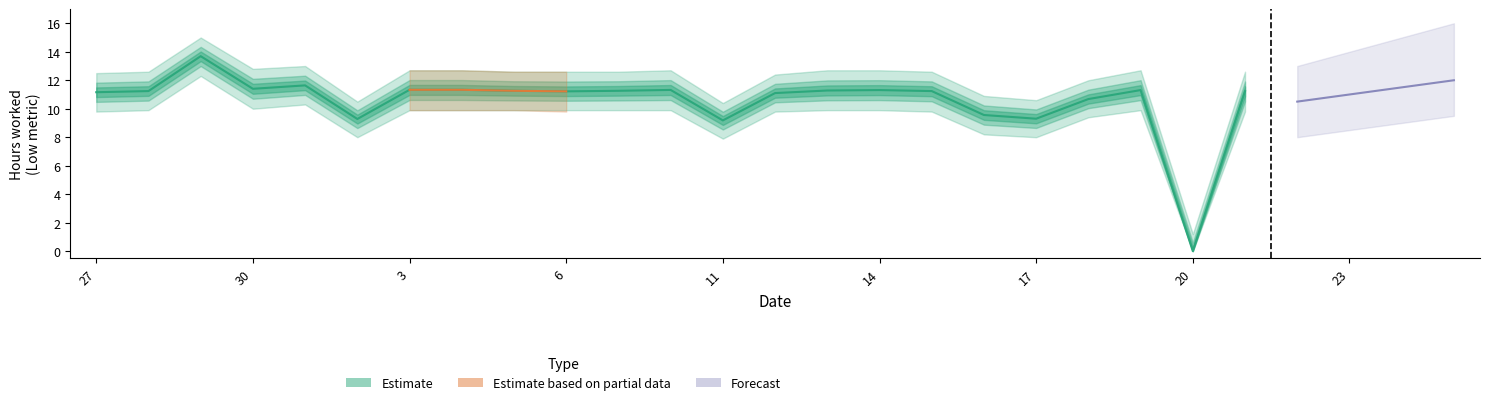

Where does the Estimate series first go above 11?

27